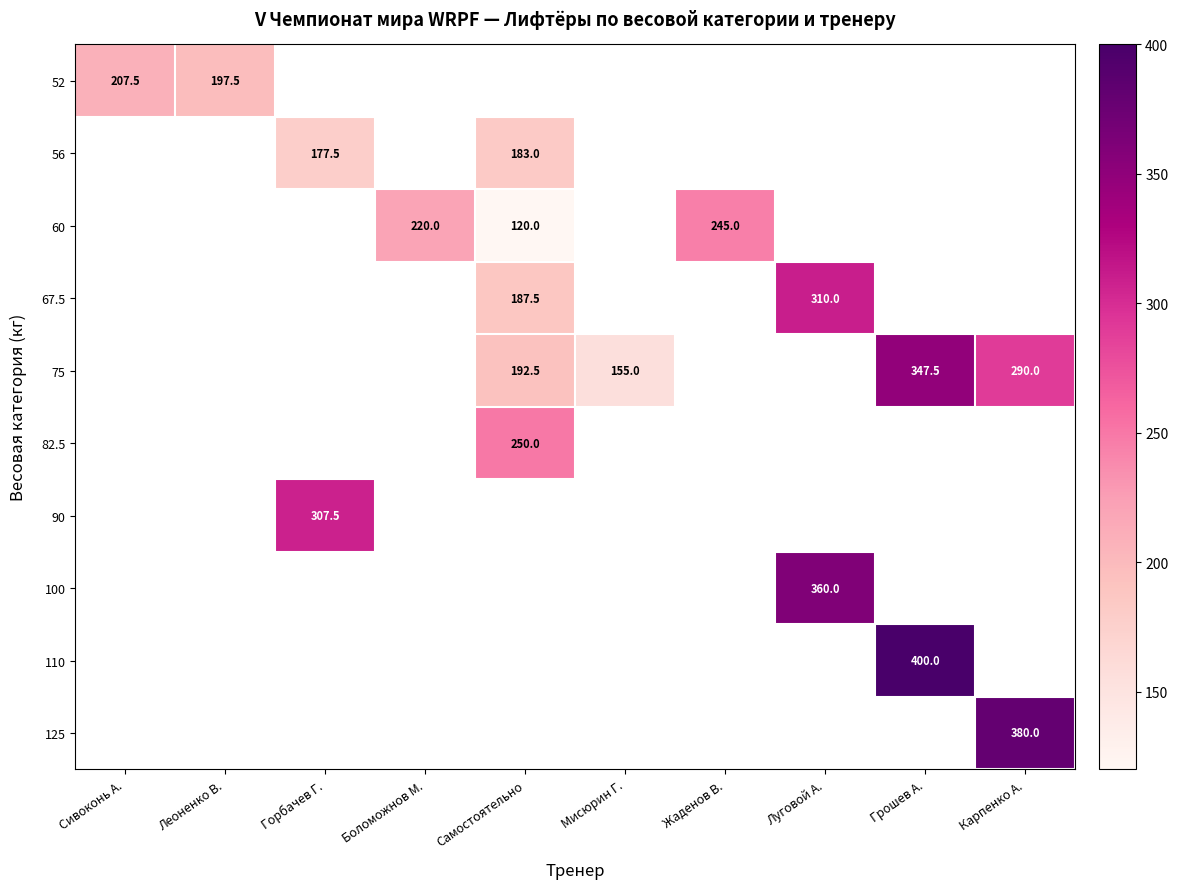

True or false: 67.5 has a value of 310.0 at Луговой А..

True